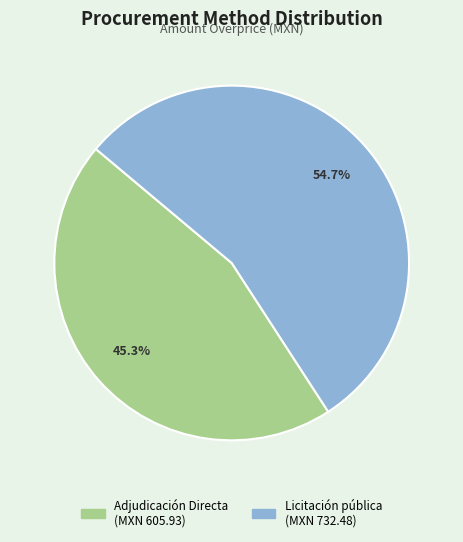

Is it true that Adjudicación Directa is 45% of the pie?

True